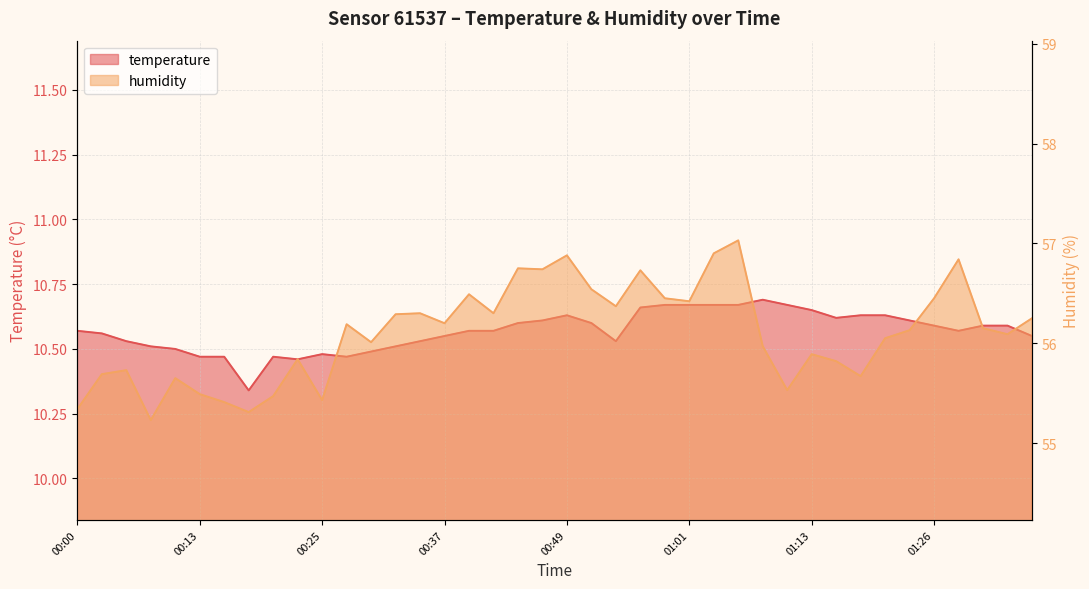

What is the spread (max minus min) of values at 00:47?

46.1